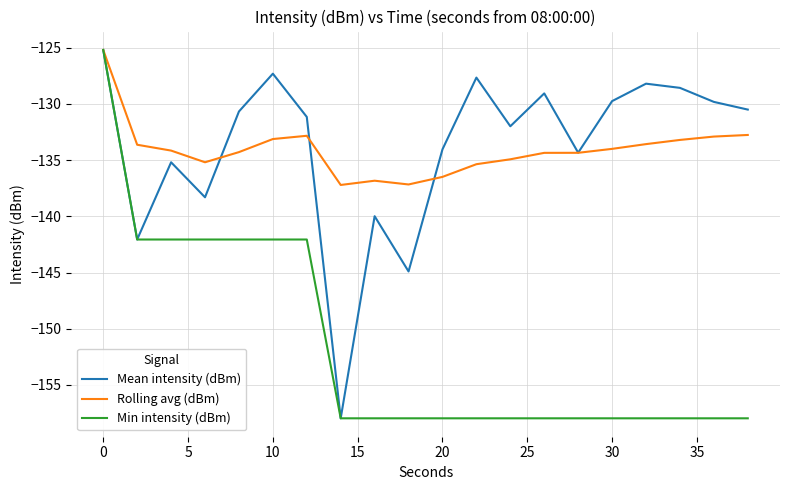

What is the sum of all Min intensity (dBm) values?

-3031.2